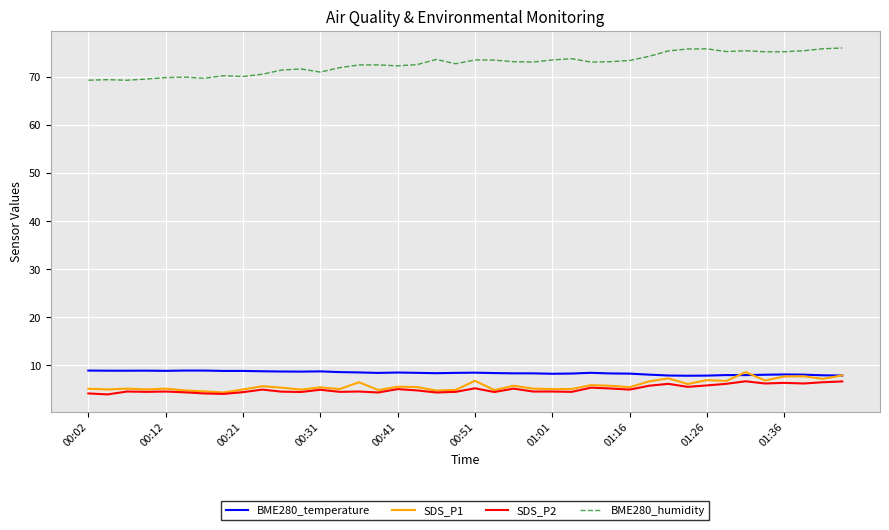

Which series has the largest total across all categories?

BME280_humidity